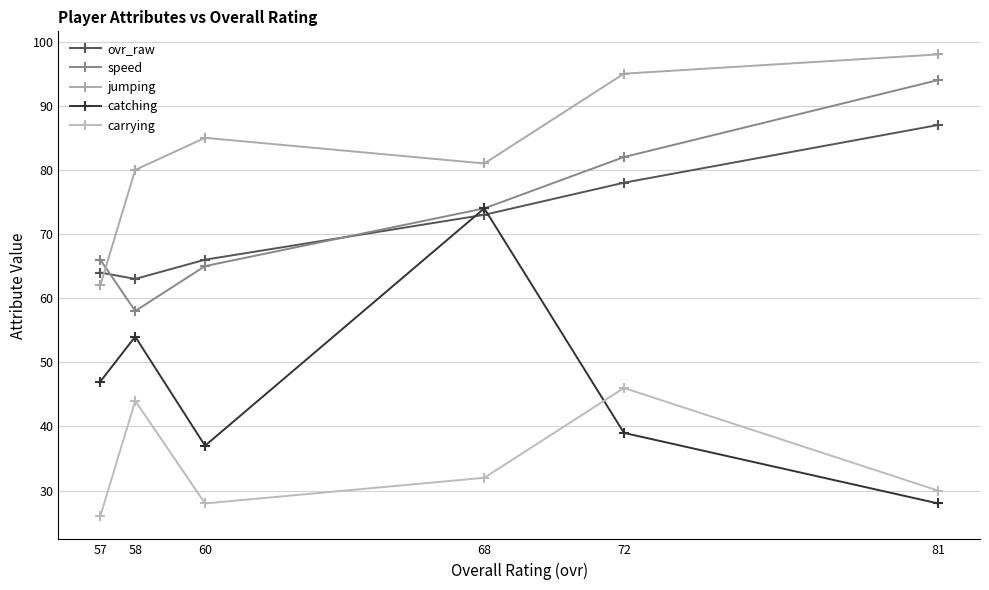

Rank the categories by carrying value from highest to lowest.

72, 58, 68, 81, 60, 57